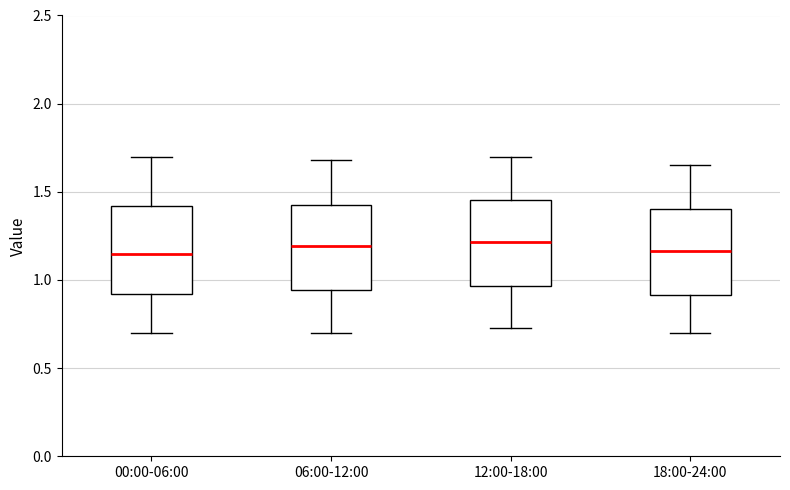

Where is the lower edge of the box for 00:00-06:00 on the y-axis? The values are not printed on the chart, so give them approximately, as read against the axis.

0.90